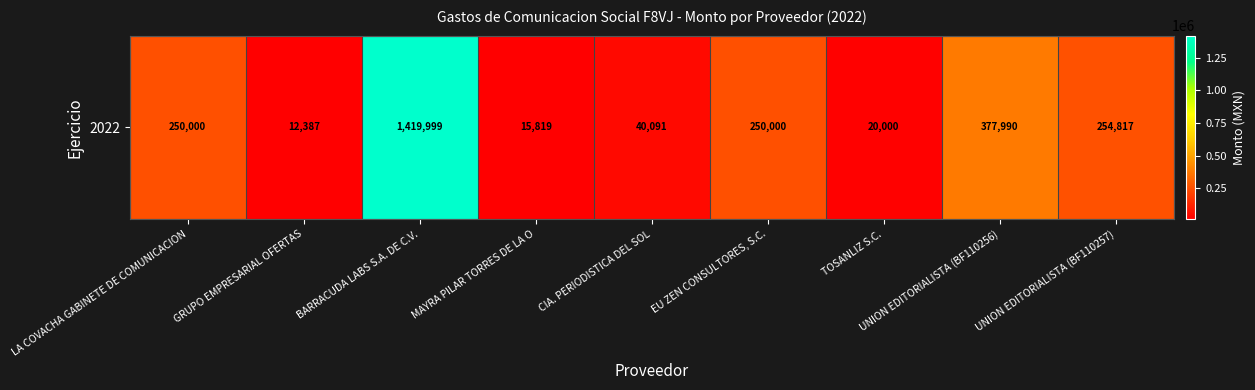

The chart shows a value of 1419998.9 at BARRACUDA LABS S.A. DE C.V.. True or false?

True